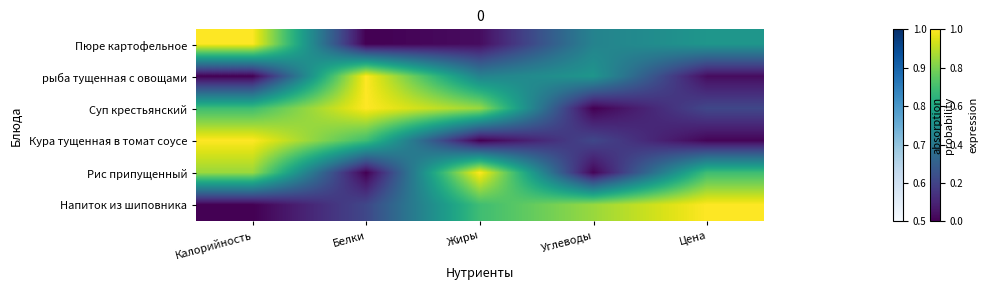

Between Жиры and Белки, which is larger?

Жиры